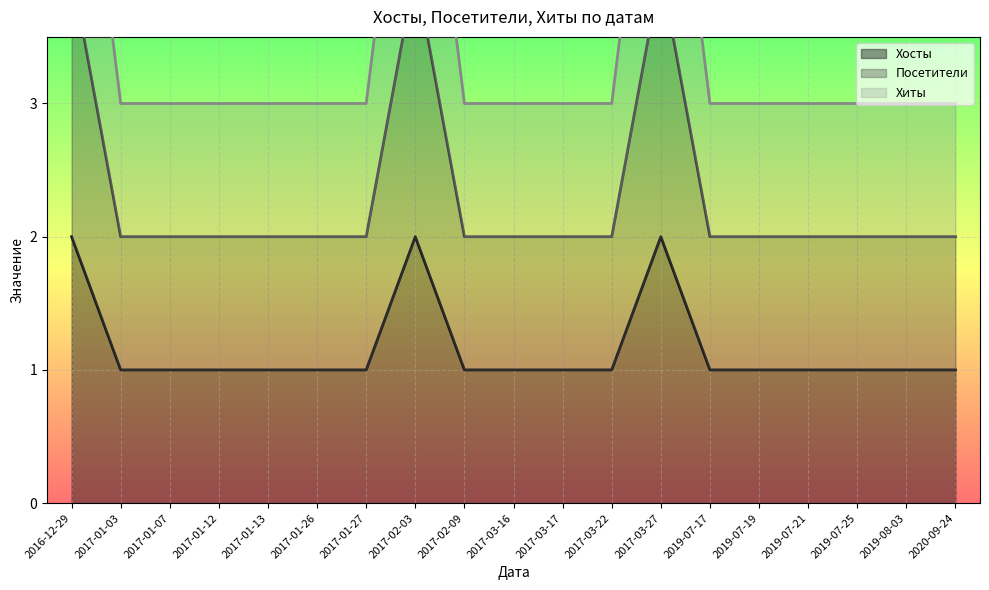

At how many categories does at least one series exceed 4?

3